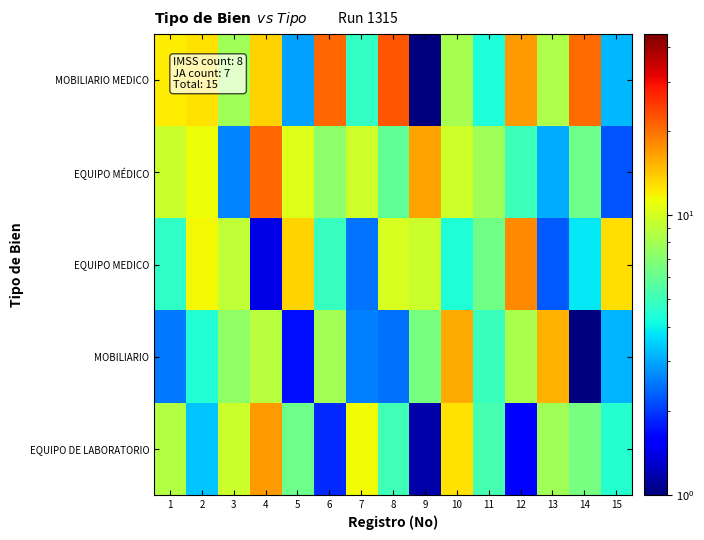

Reading left to right, list all the values displayed in this chart.

MOBILIARIO MEDICO: 1=12.2	2=12.8	3=7.9	4=13.5	5=2.9	6=20.6	7=4.8	8=22.2	9=1.0	10=8.1	11=4.3	12=16.9	13=8.4	14=20.5	15=3.2
EQUIPO MÉDICO: 1=9.6	2=11.3	3=2.6	4=20.6	5=10.4	6=7.2	7=9.7	8=5.9	9=16.4	10=9.8	11=7.9	12=5.0	13=3.0	14=6.2	15=2.2
EQUIPO MEDICO: 1=4.7	2=11.7	3=9.2	4=1.4	5=13.4	6=4.9	7=2.5	8=10.1	9=9.6	10=4.3	11=6.4	12=18.1	13=2.3	14=3.8	15=12.9
MOBILIARIO: 1=2.5	2=4.4	3=7.3	4=8.8	5=1.7	6=8.0	7=2.6	8=2.5	9=6.5	10=15.8	11=4.9	12=8.2	13=15.4	14=1.0	15=3.1
EQUIPO DE LABORATORIO: 1=8.7	2=3.4	3=9.6	4=16.9	5=6.3	6=1.9	7=11.4	8=5.0	9=1.2	10=12.7	11=5.2	12=1.5	13=7.9	14=6.5	15=4.5